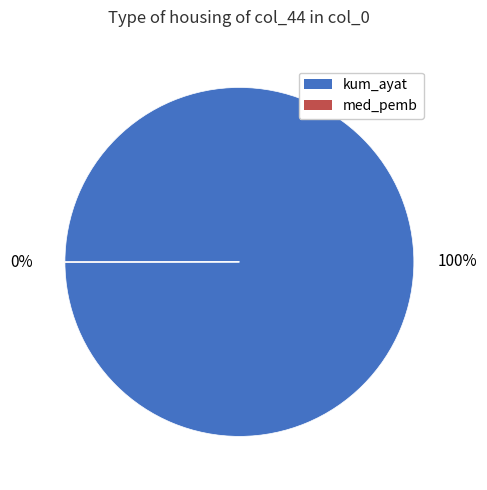

To the nearest percent, what is the average slice percentage?

50%